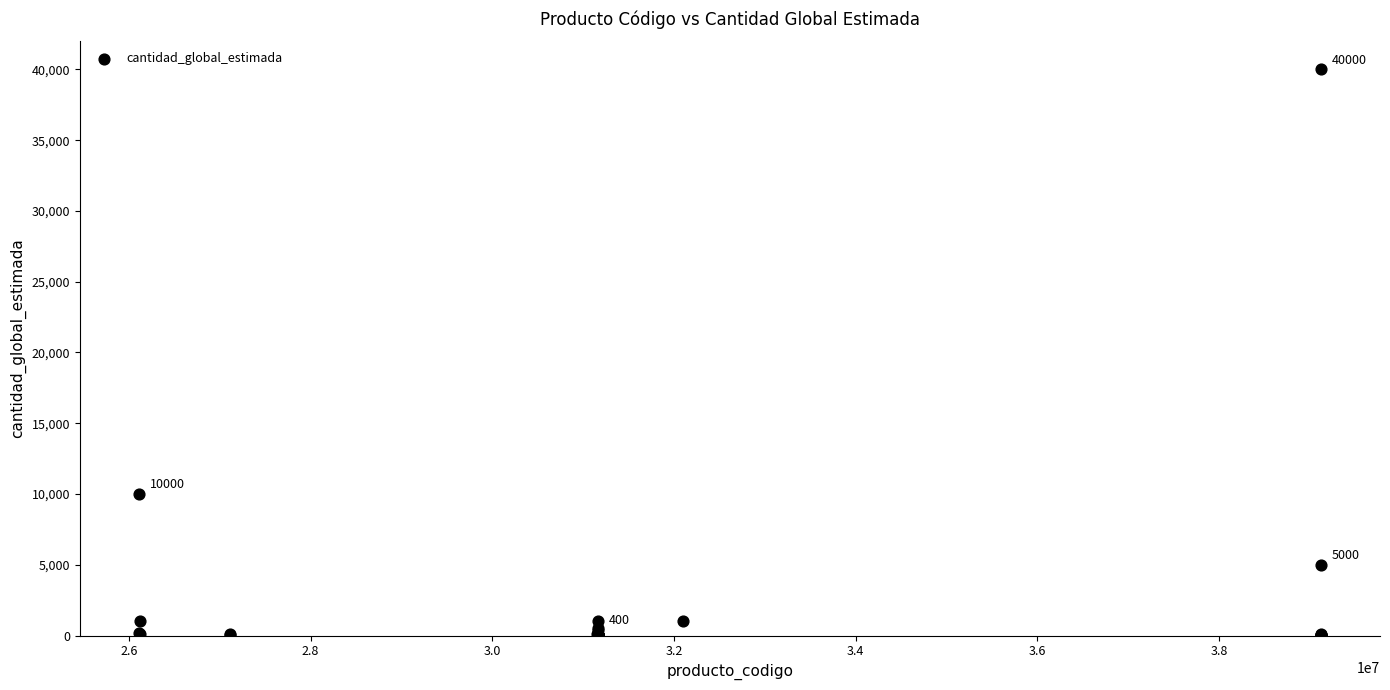

What Y value in the scatter plot is closest to 20001?

10000